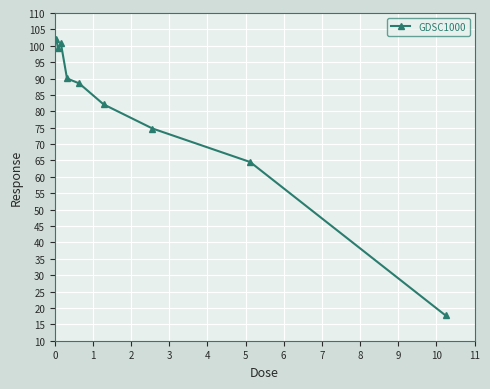

How many data points are above 88?

5